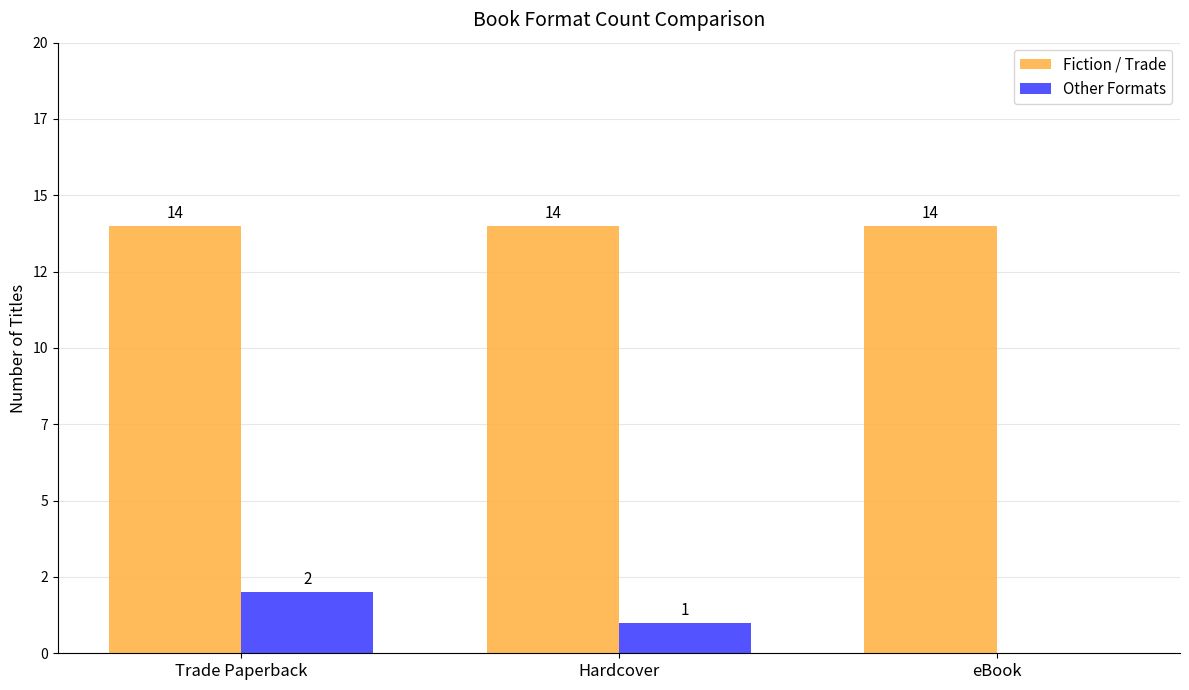

Which series has the largest range (max minus min)?

Other Formats